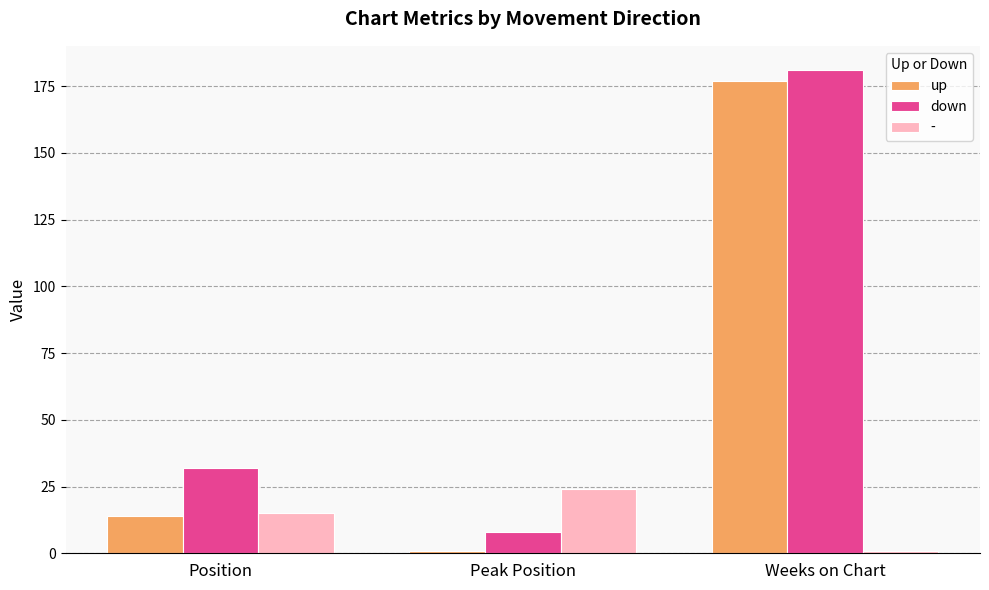

Reading left to right, extract all data points from this chart.

up: 14	1	177
down: 32	8	181
-: 15	24	1